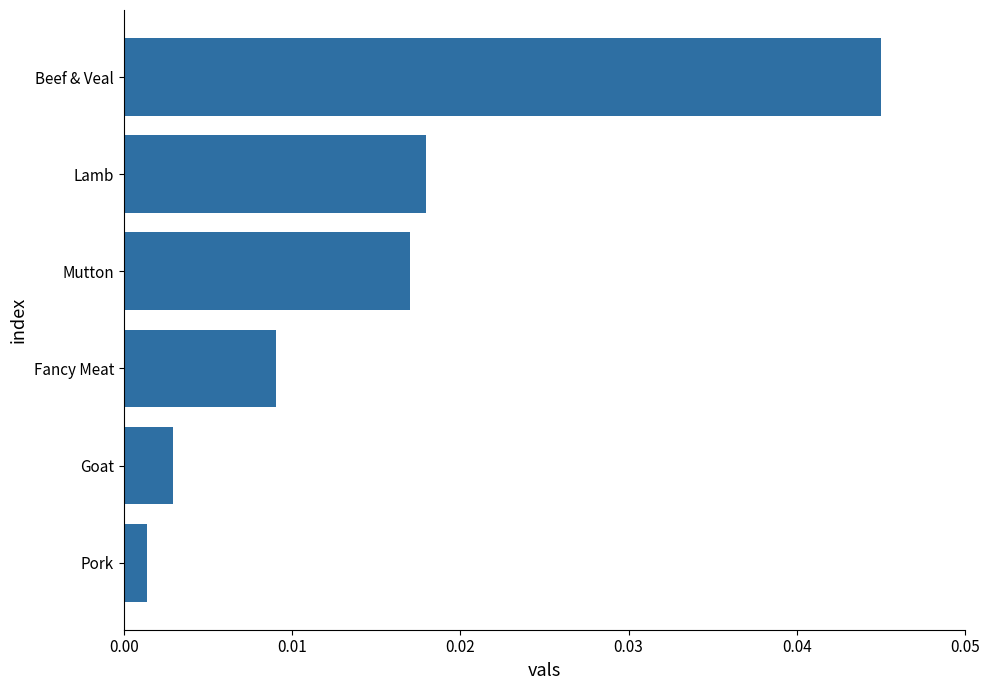

Does the chart contain any negative values?

No